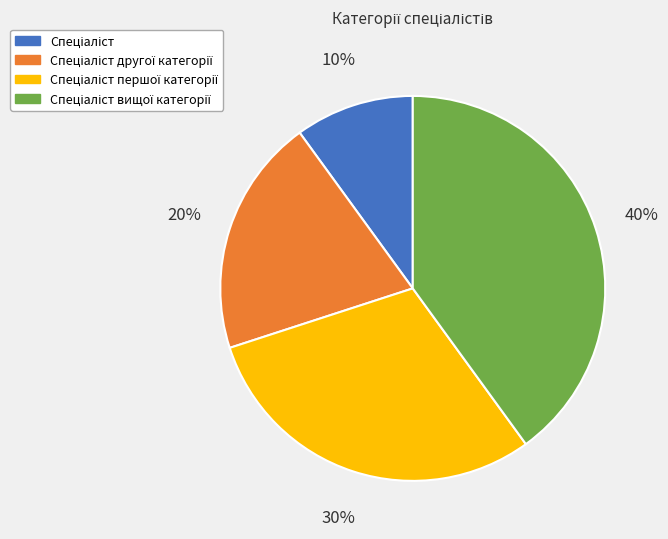

Does any single category account for the majority?

No